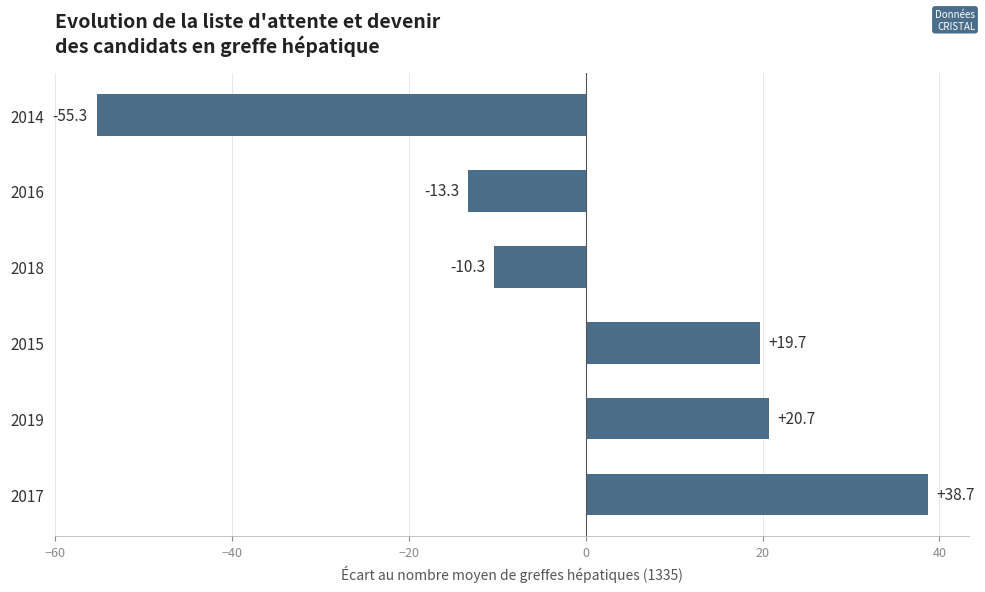

What is the change in value from 2018 to 2016?

-3.0